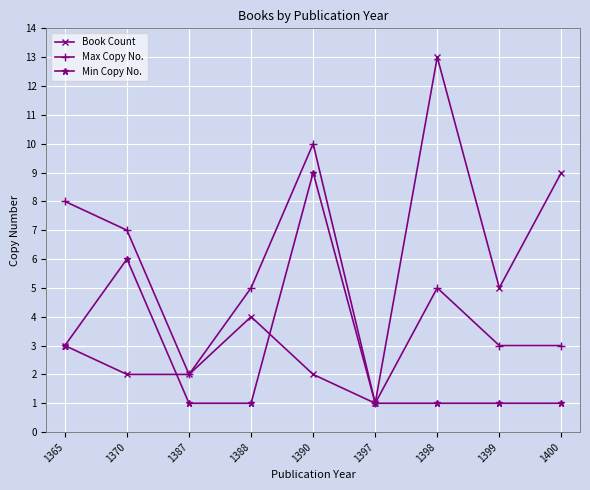

What is the total value across all series at 1399?

9